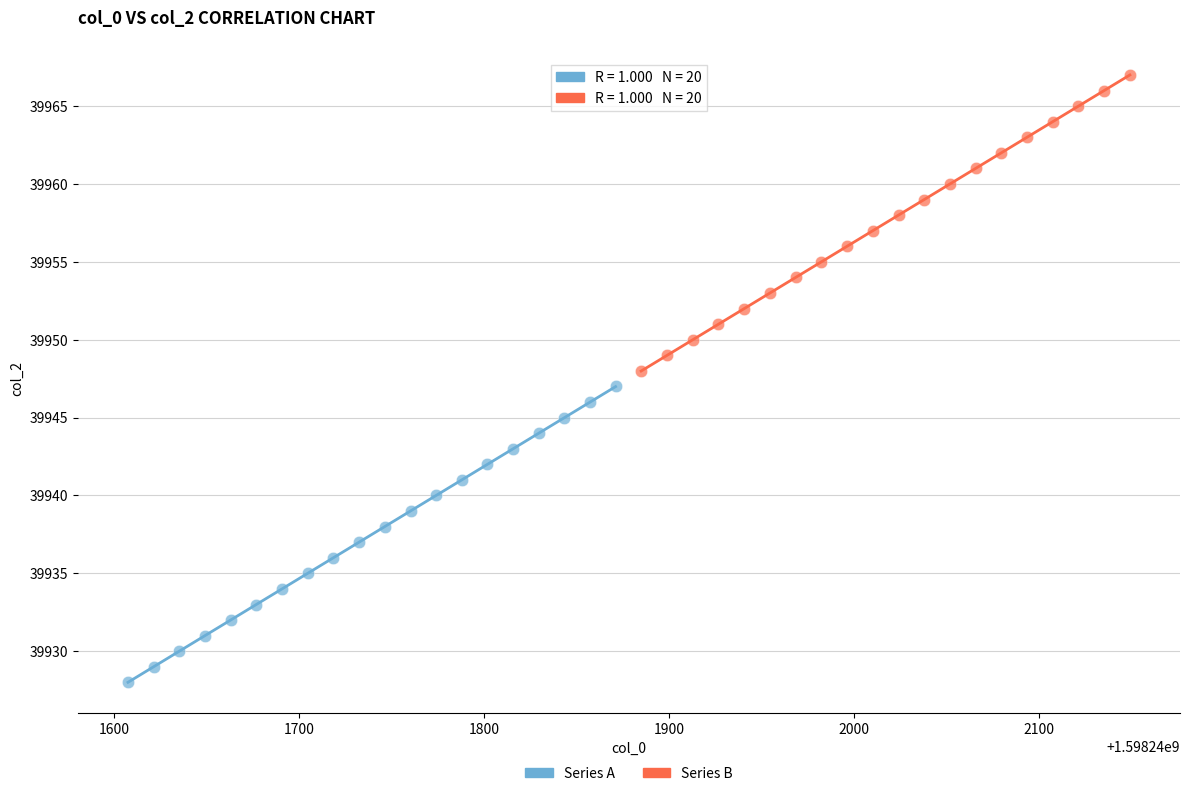

Which series reaches the minimum Y coordinate?

Series A